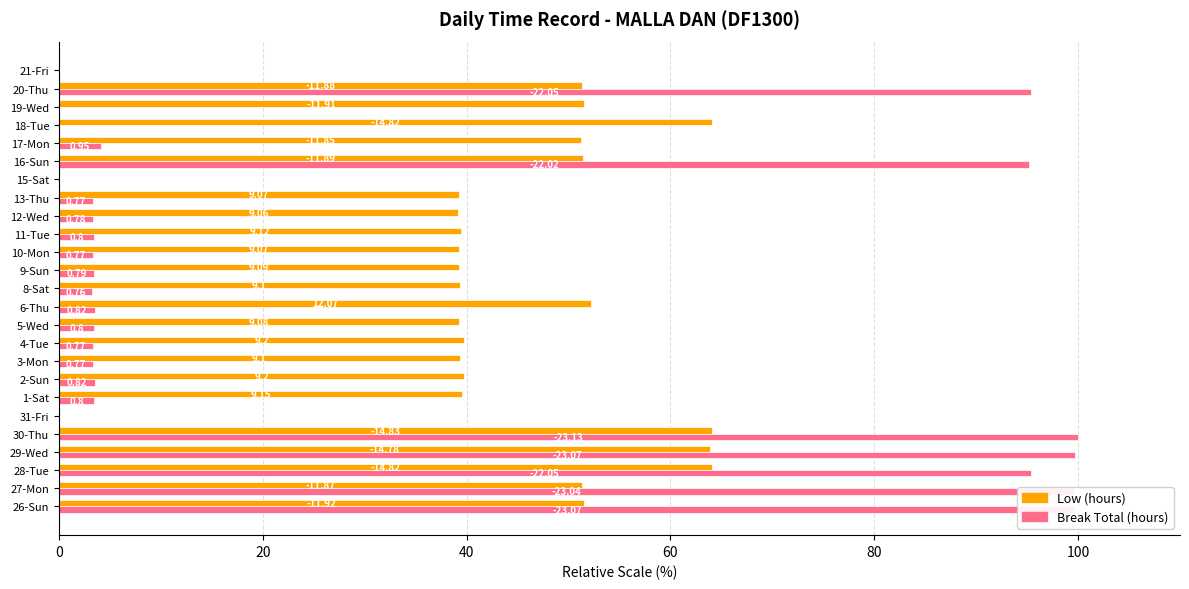

What is the greatest value displayed?

100.0